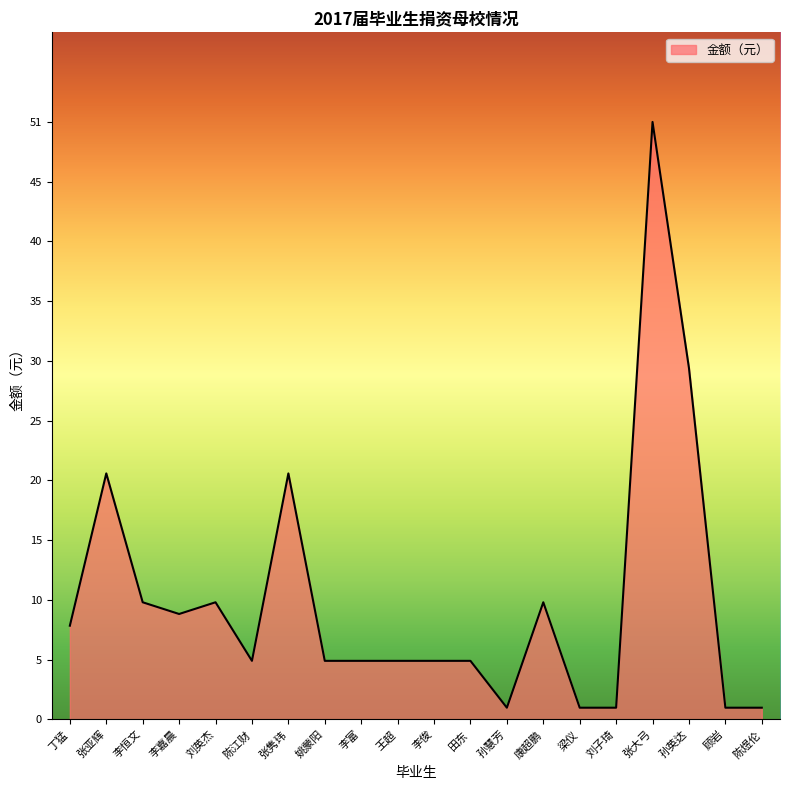

Does the chart display data point markers on the line(s)?

No